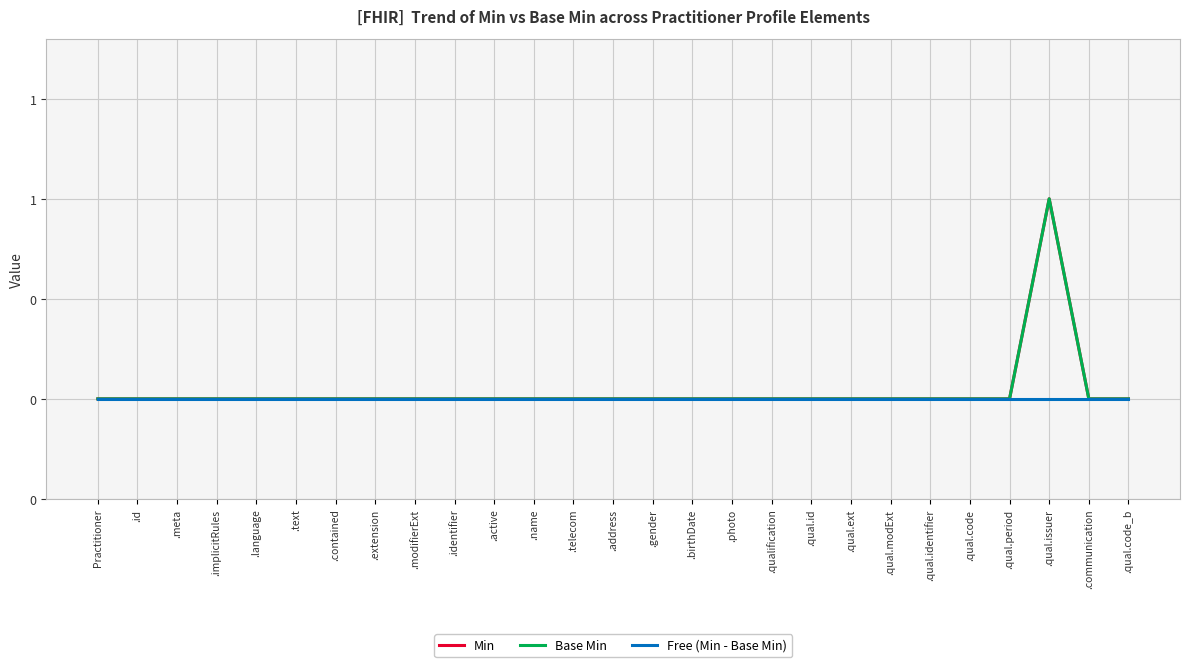

Is this an area chart (filled region under the line)?

No